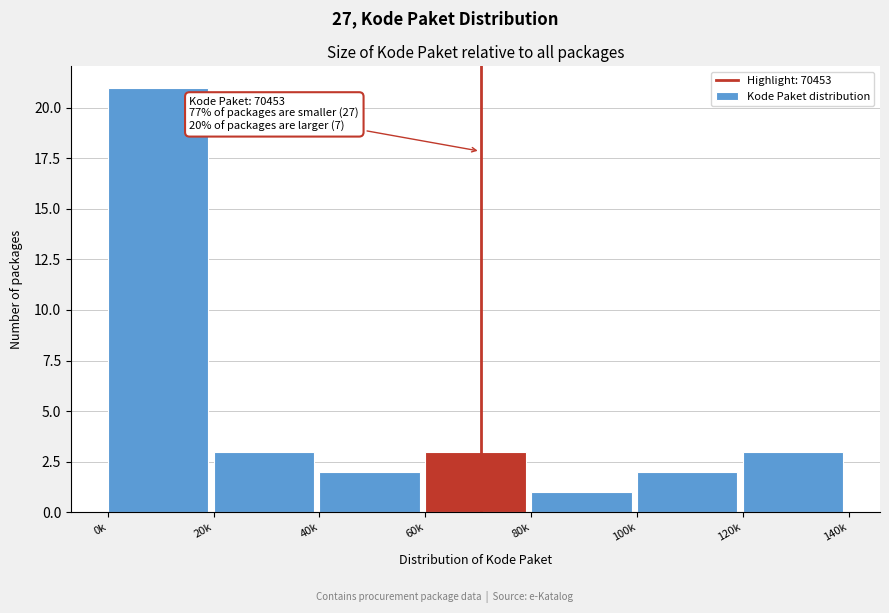

Reading left to right, extract all data points from this chart.

0k=21	20k=3	40k=2	60k=3	80k=1	100k=2	120k=3